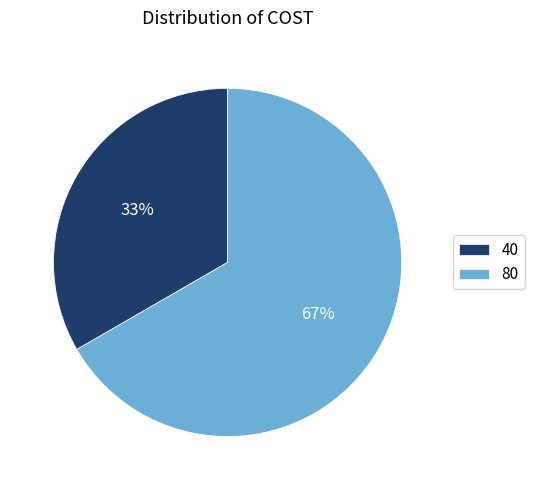

To the nearest percent, what is the combined percentage of 40 and 80?

100%